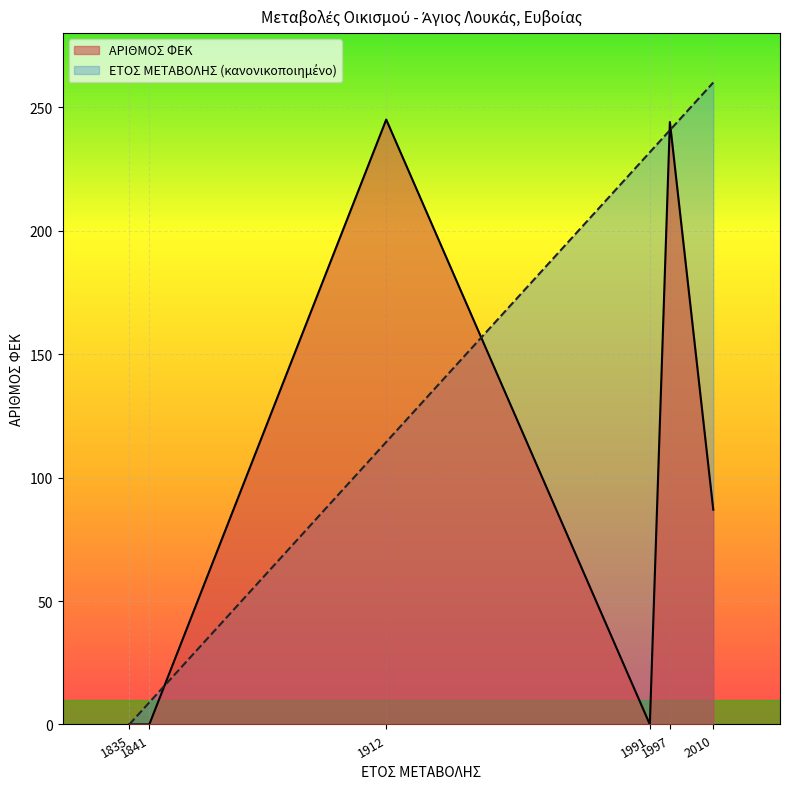

What is the difference between the maximum and minimum values in the ΑΡΙΘΜΟΣ ΦΕΚ series?

245.0